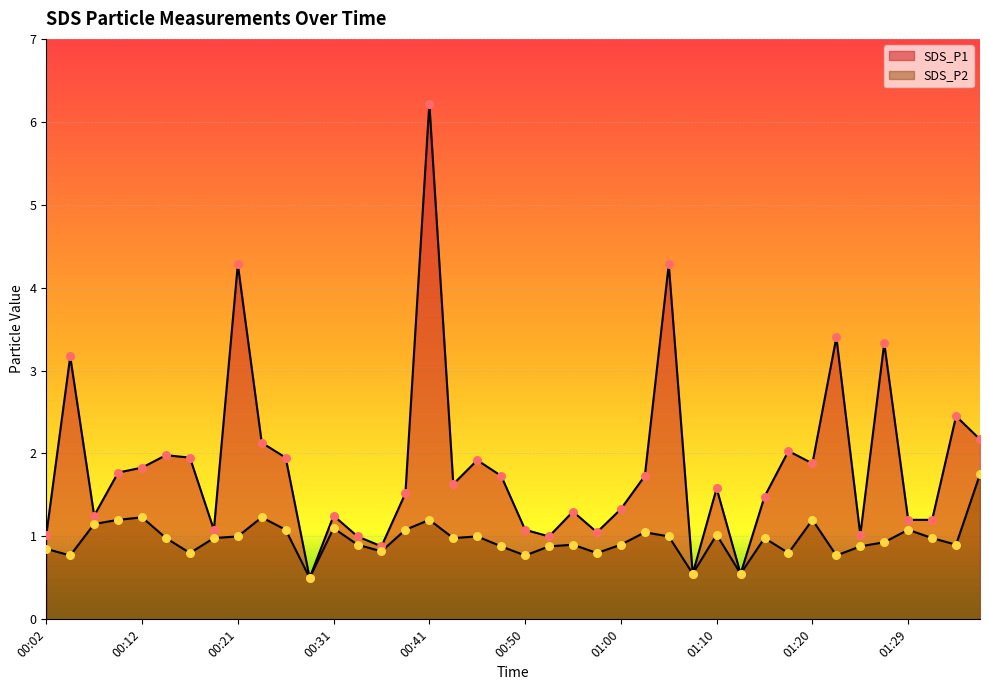

Which series contains the lowest Y value?

SDS_P1